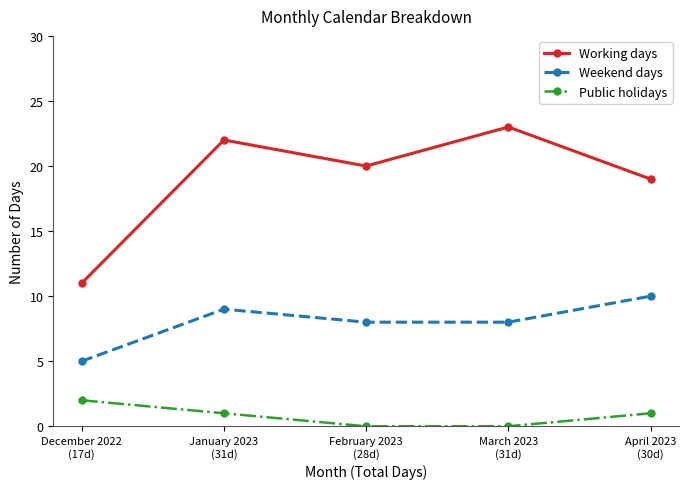

True or false: Public holidays has a value of 1 at April 2023
(30d).

True